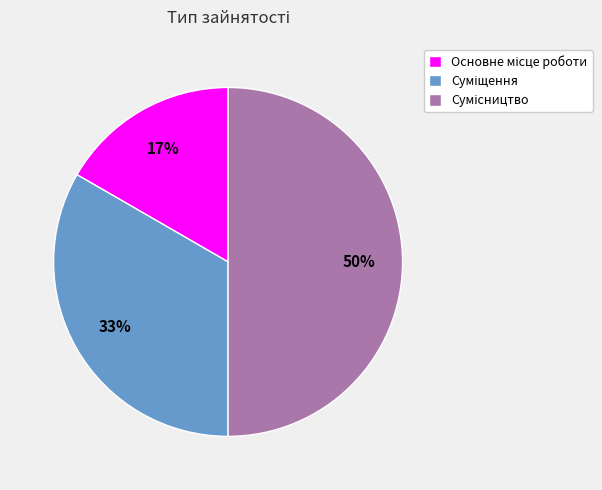

To the nearest percent, what is the difference between the largest and smallest slice percentages?

33%